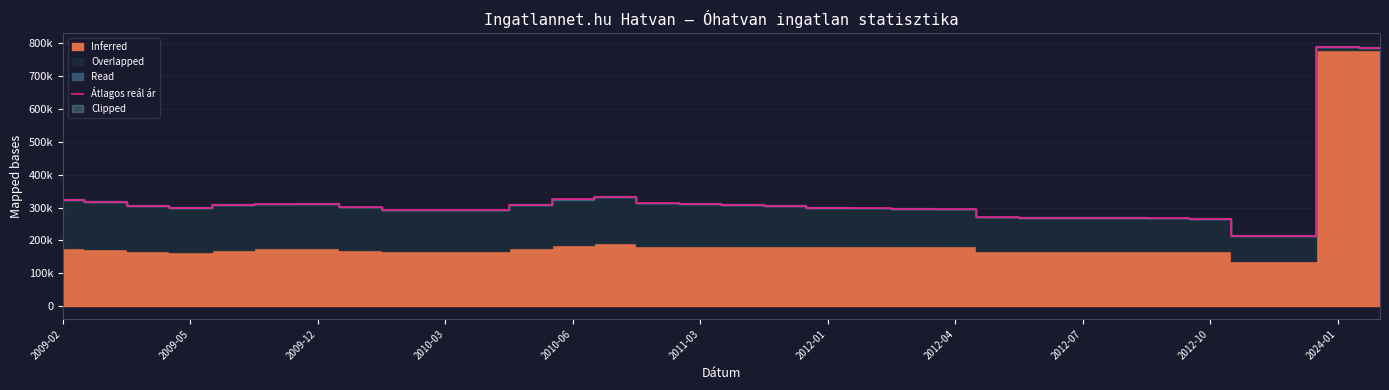

At which label does the data first exceed 300752?

2009-02